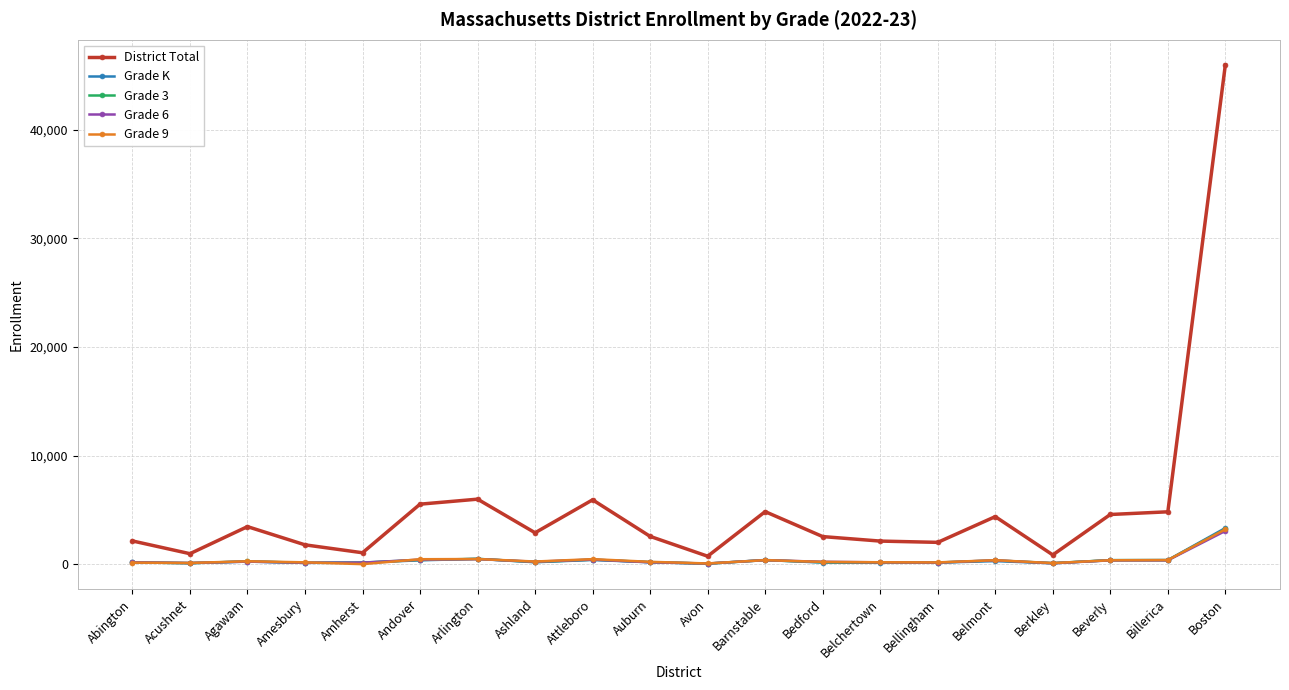

Which series ends up on top after the final intersection of Grade 9 and Grade 3?

Grade 3